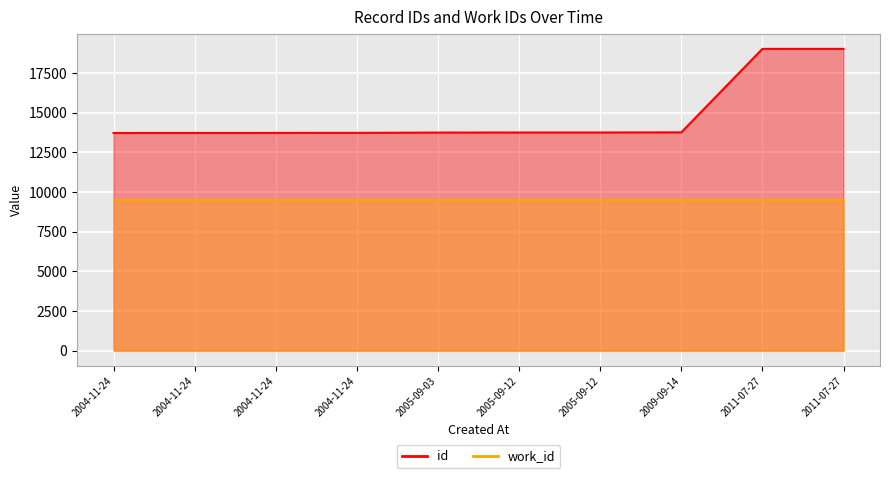

What is the sum of the values at 2004-11-24 and 2009-09-14?

27479